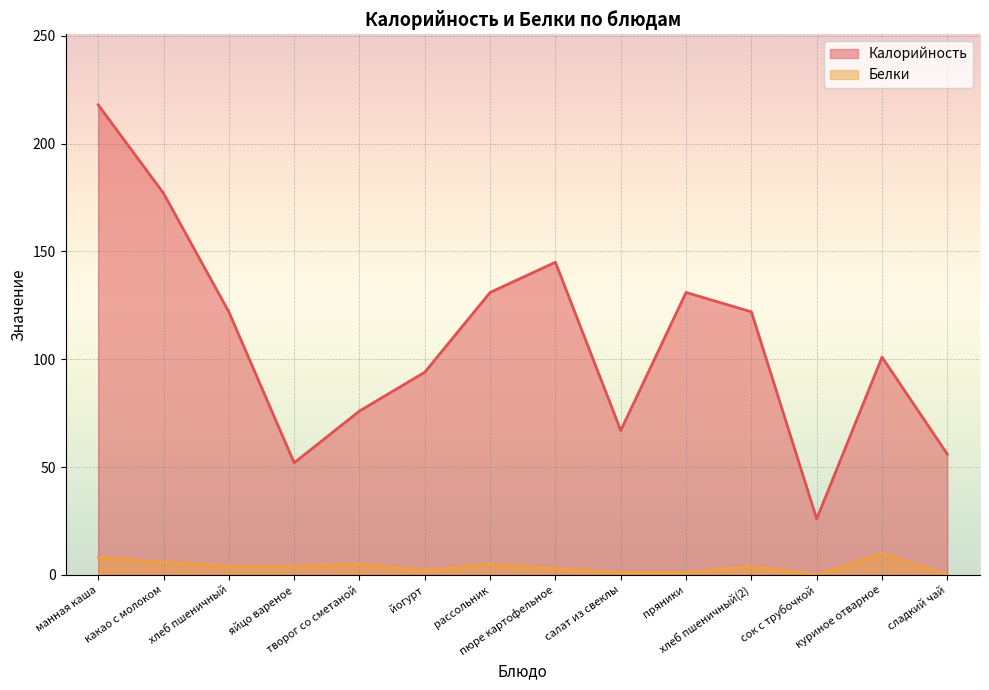

True or false: Калорийность and Белки cross at least once.

False